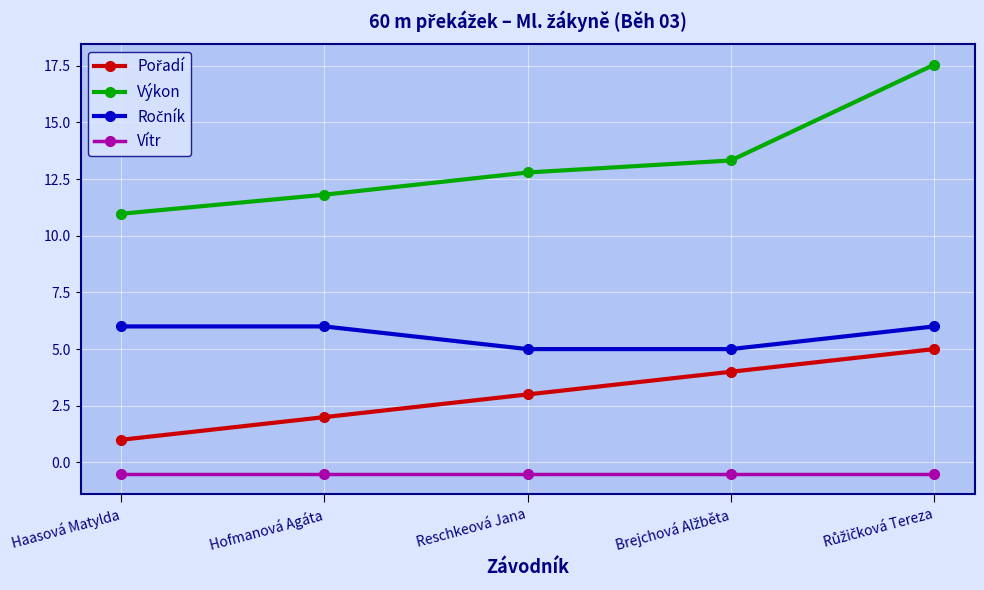

What is the highest value of the Vítr series?

-0.5